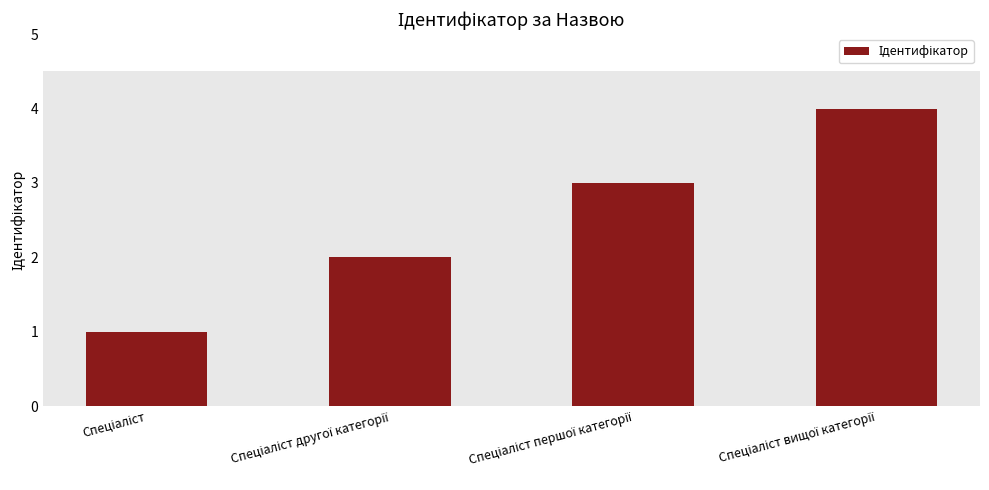

Reading left to right, list all the values displayed in this chart.

1	2	3	4